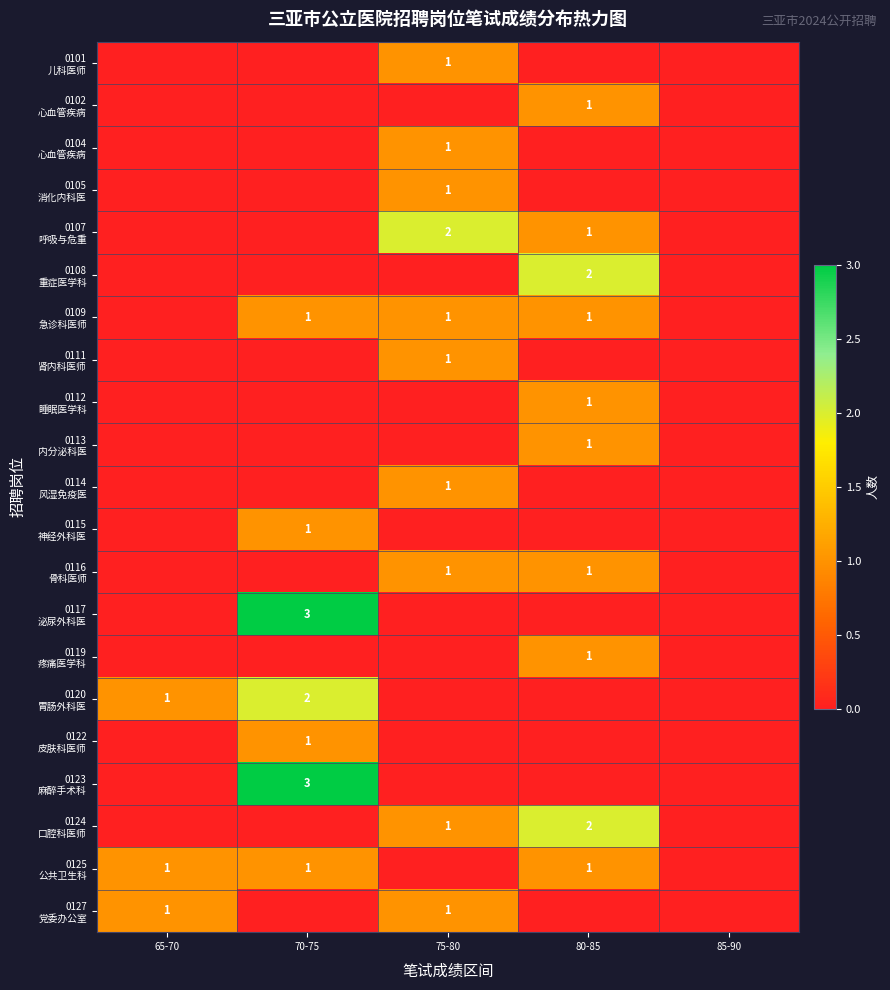

True or false: 0117 泌尿外科医 has a value of 0 at 85-90.

True